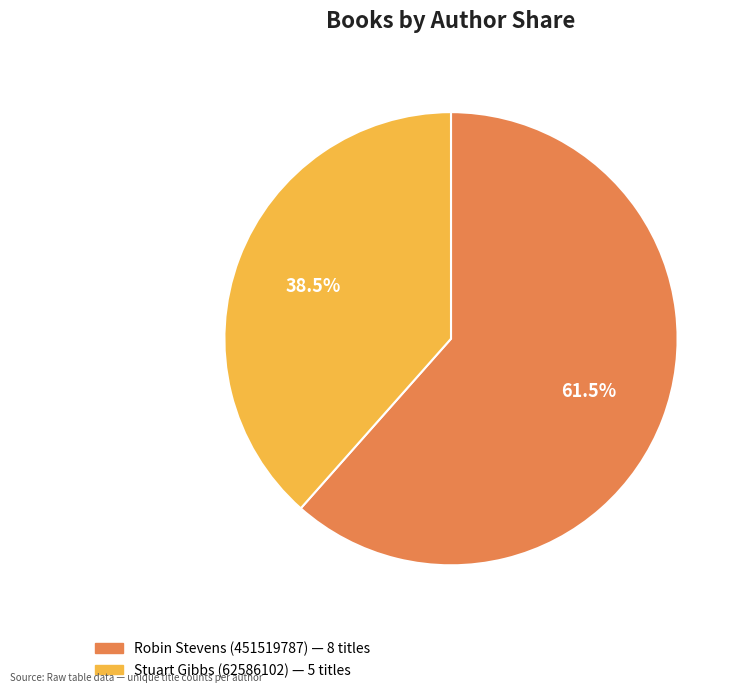

What is the ratio of the value at Stuart Gibbs (62586102) to the value at Robin Stevens (451519787)?

0.6